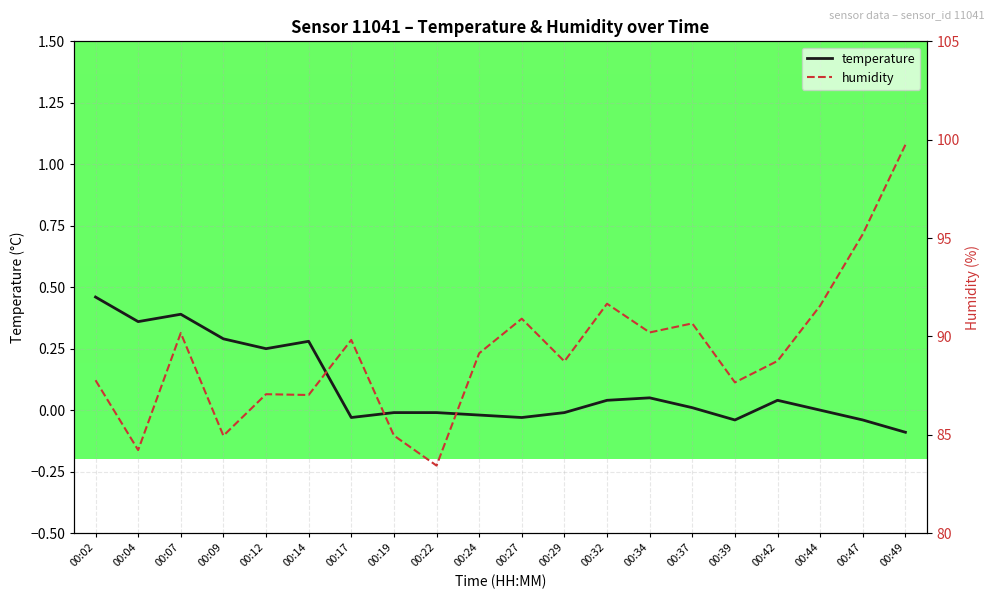

What is the average value of the temperature series?

0.1